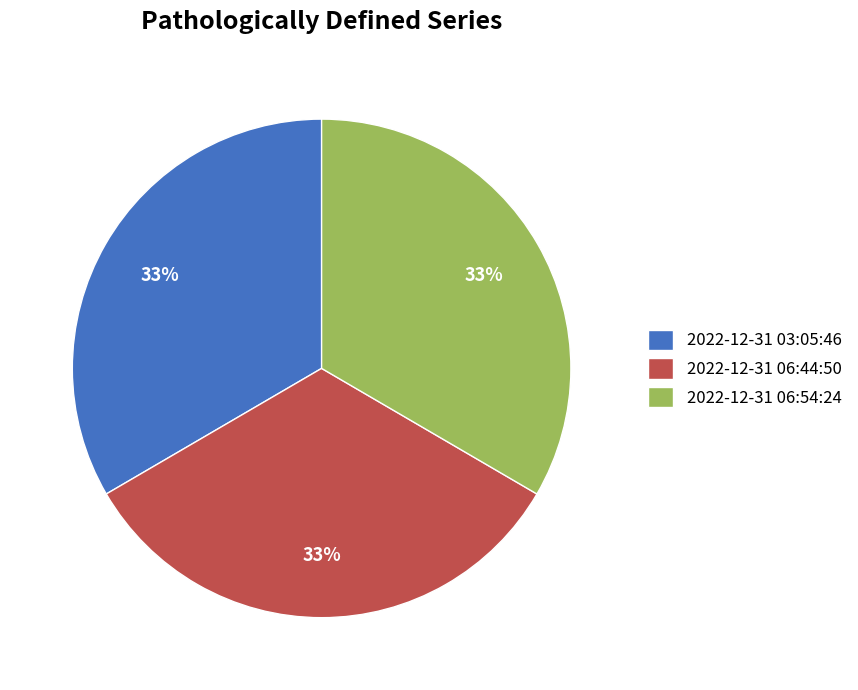

Is there a majority slice in this chart?

No